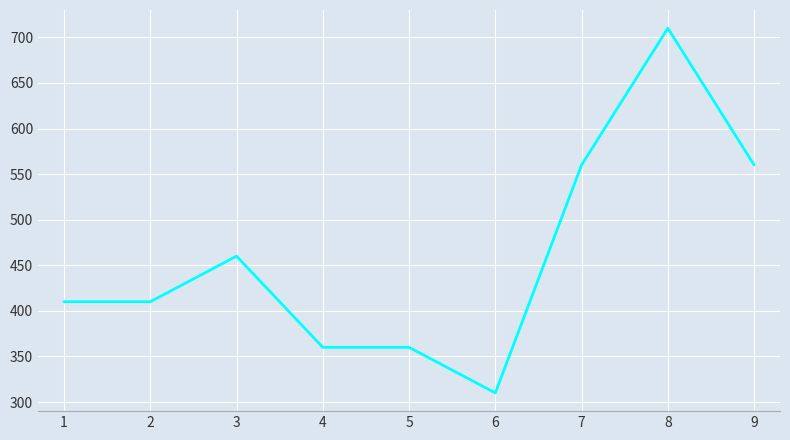

What is the change in value from 1 to 4?

-50